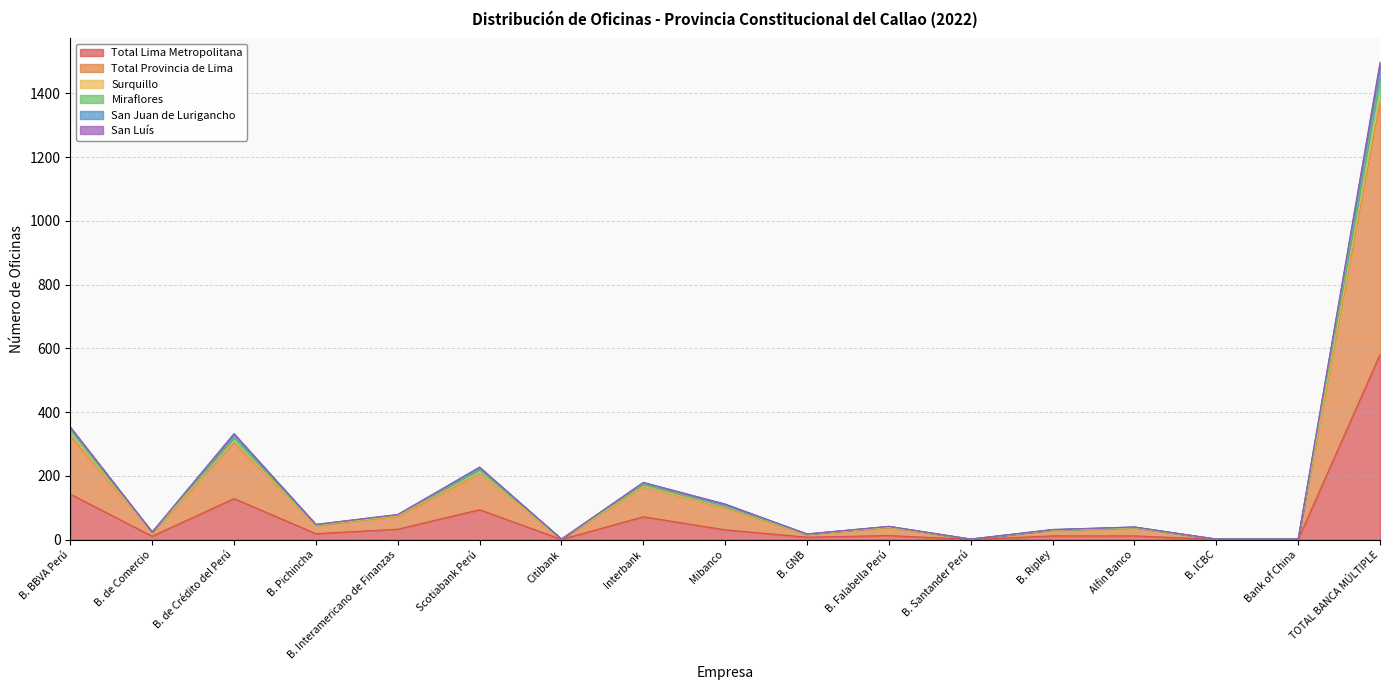

Is it true that Total Lima Metropolitana equals 33 at B. Interamericano de Finanzas?

True